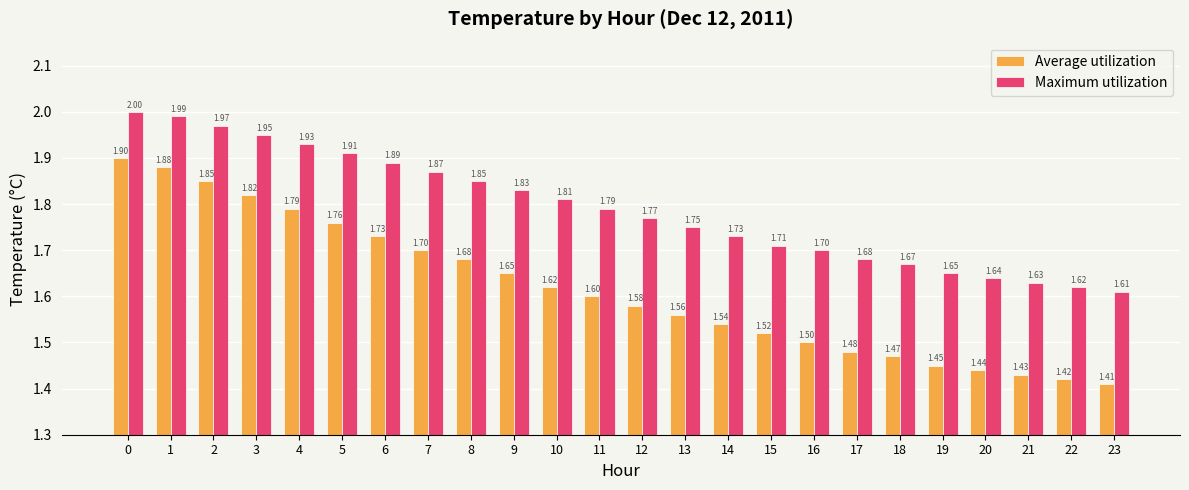

Rank the categories by Maximum utilization value from highest to lowest.

0, 1, 2, 3, 4, 5, 6, 7, 8, 9, 10, 11, 12, 13, 14, 15, 16, 17, 18, 19, 20, 21, 22, 23